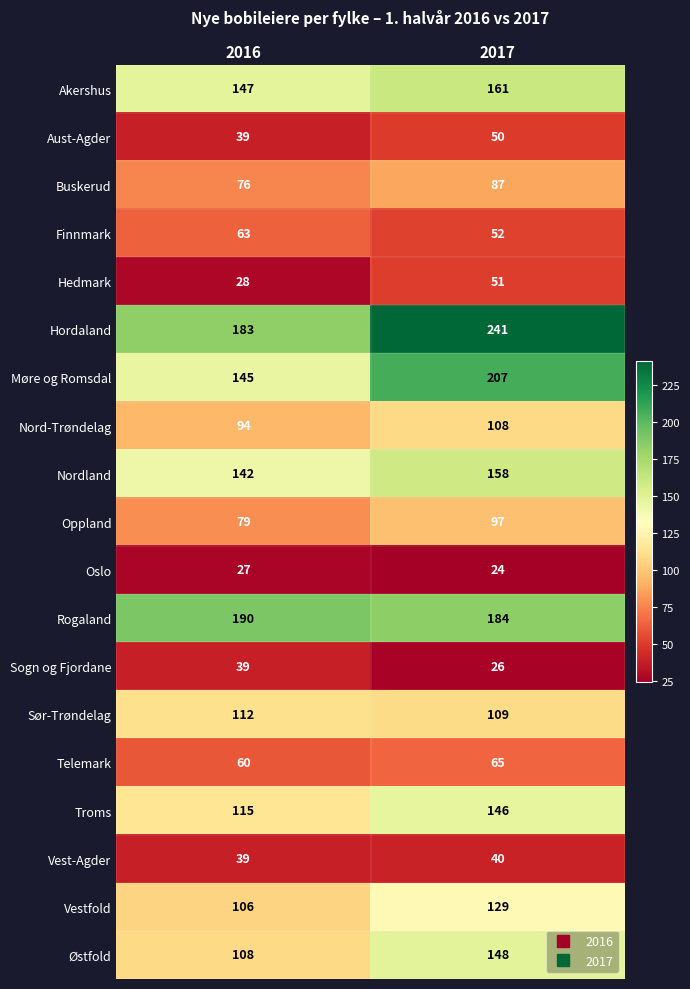

At how many categories does at least one series exceed 113?

2